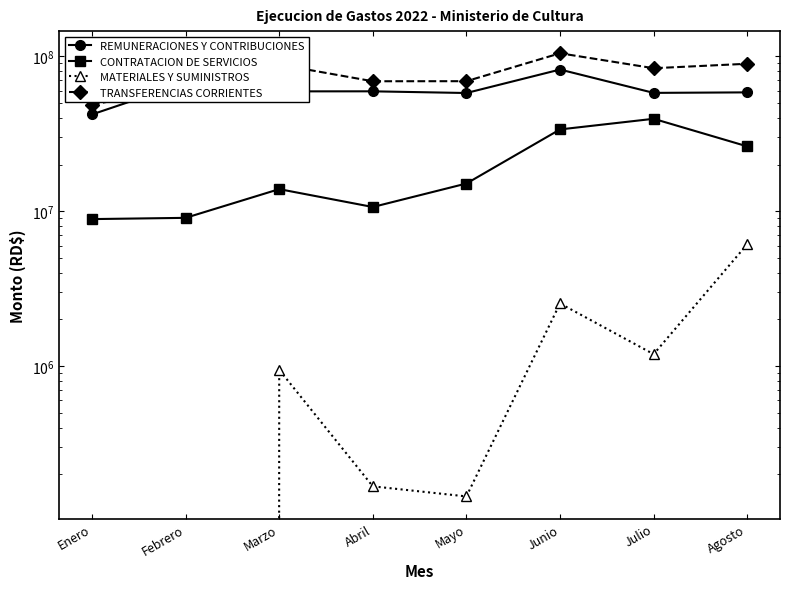

Where is CONTRATACION DE SERVICIOS nearest to the value 24203493?

Agosto